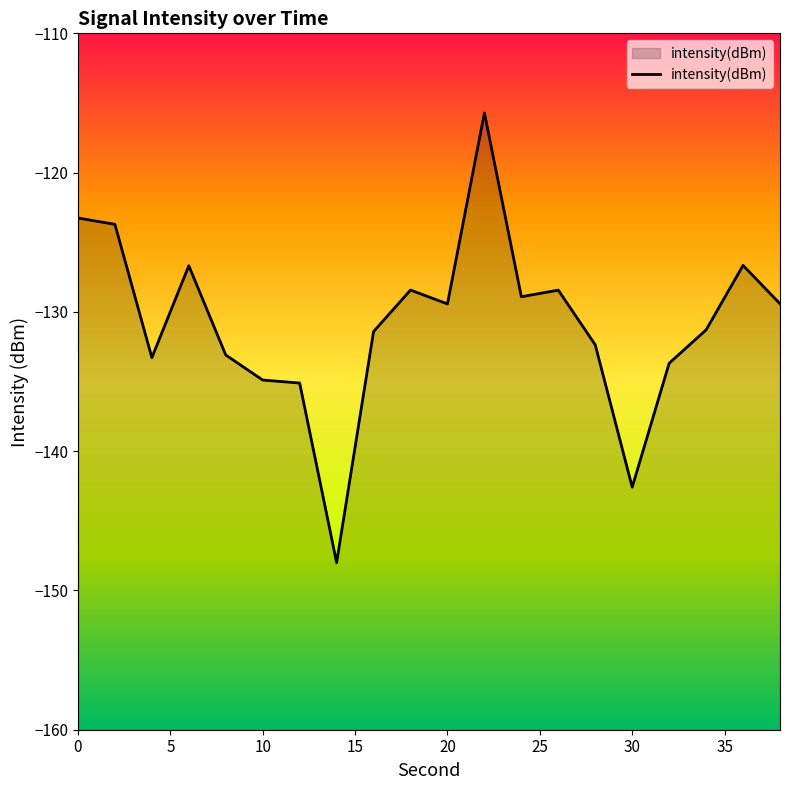

What is the approximate value at 30?

-142.6